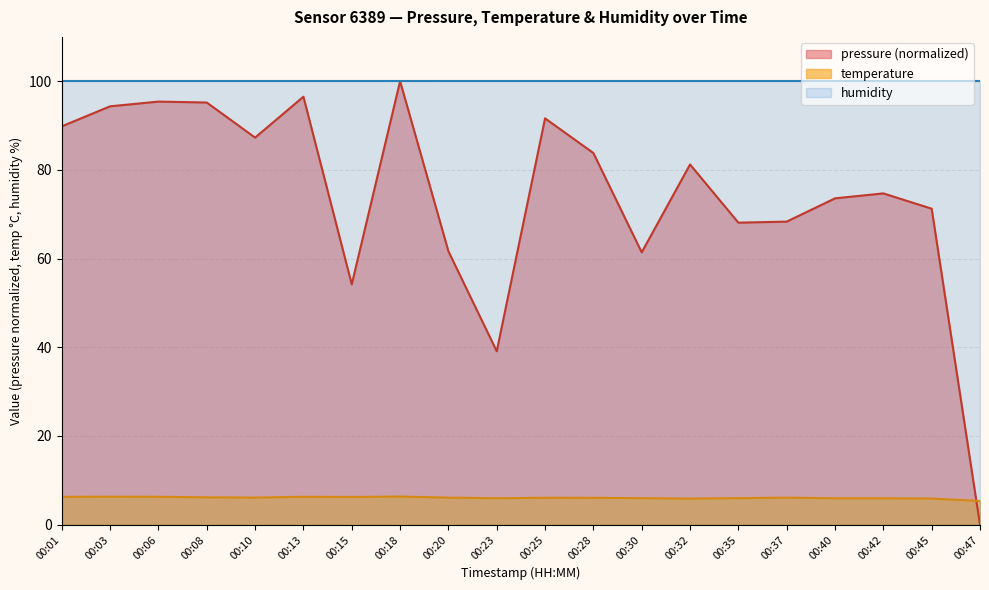

What is the approximate value of temperature at 00:45?

5.9